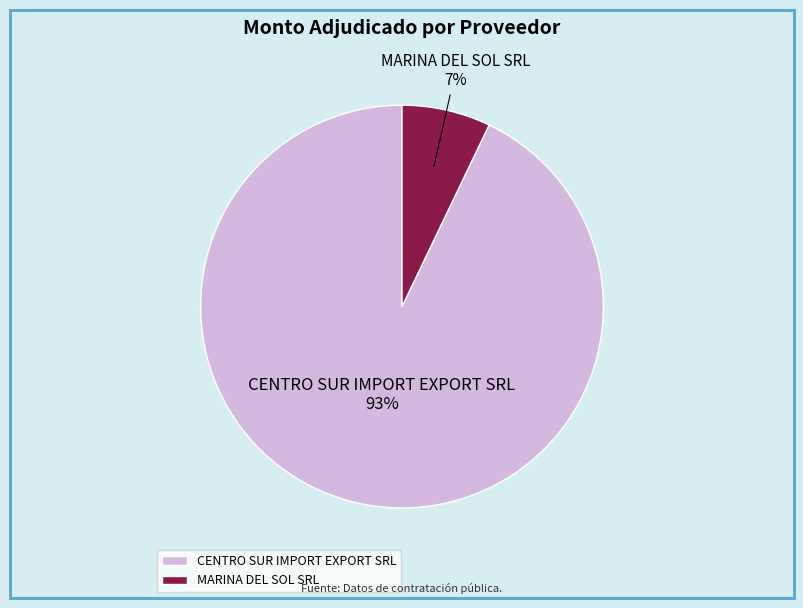

Is the sum of CENTRO SUR IMPORT EXPORT SRL and MARINA DEL SOL SRL greater than half?

Yes